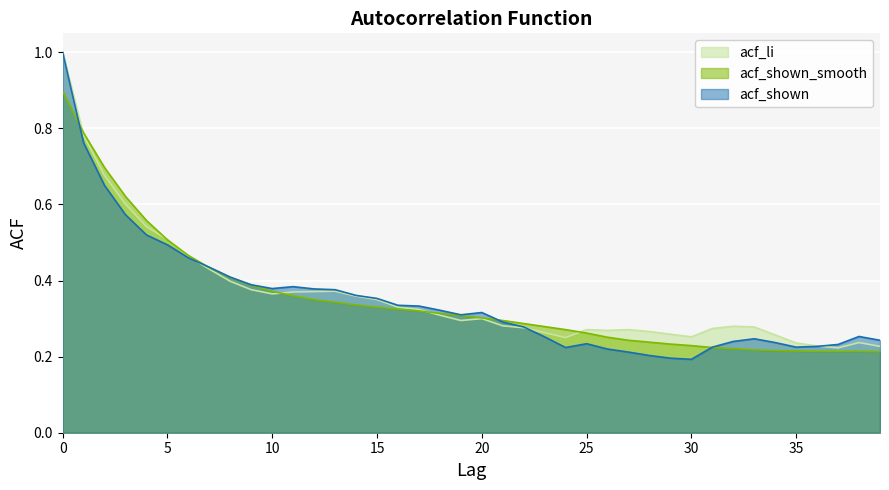

What is the total value across all series at 37?

0.7